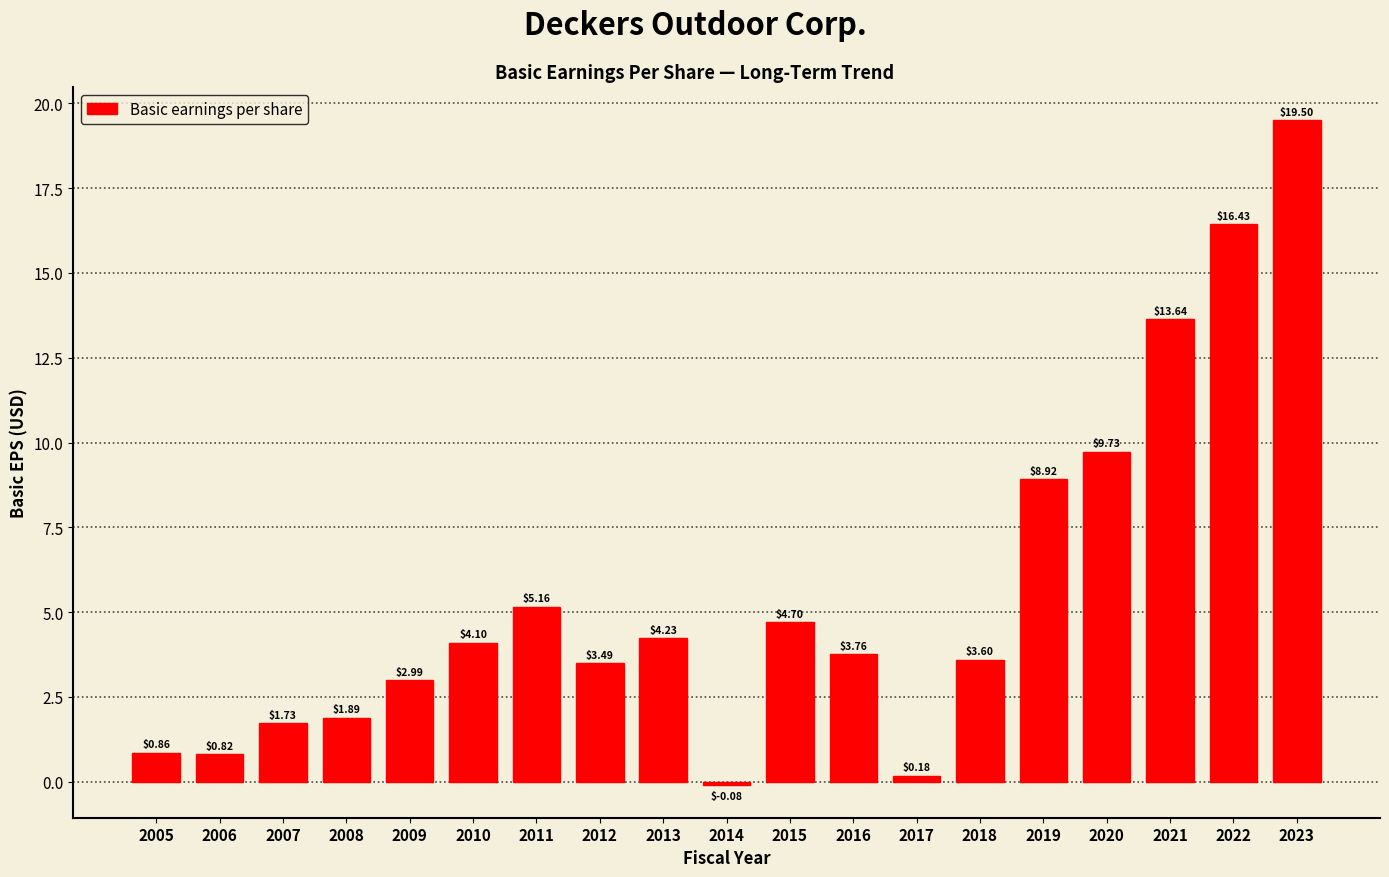

List the labels in order of value, largest first.

2023, 2022, 2021, 2020, 2019, 2011, 2015, 2013, 2010, 2016, 2018, 2012, 2009, 2008, 2007, 2005, 2006, 2017, 2014